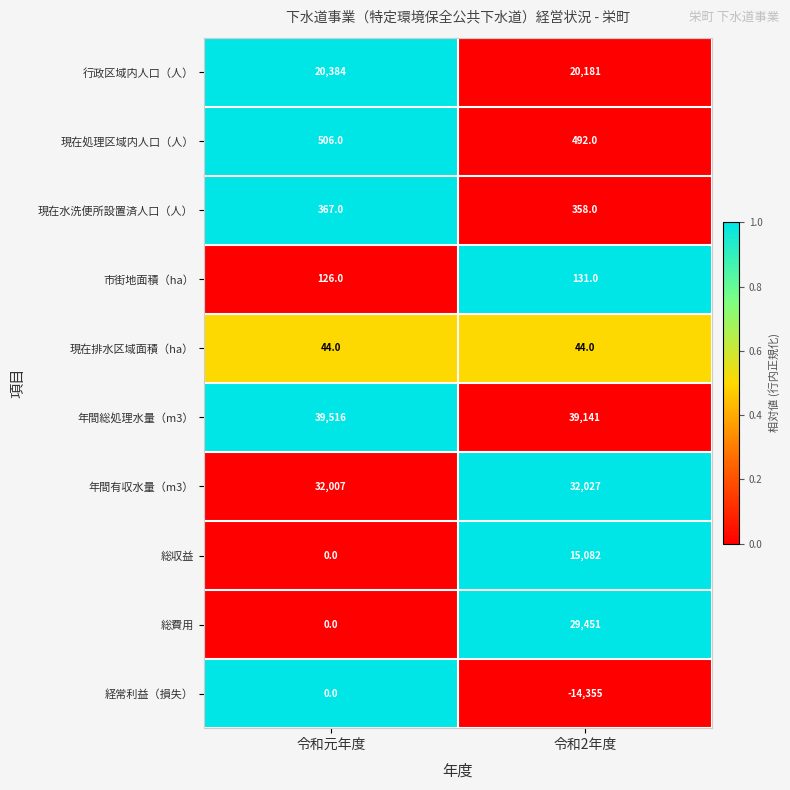

Is the value of 市街地面積（ha） at 令和元年度 greater than the value of 行政区域内人口（人） at 令和元年度?

No